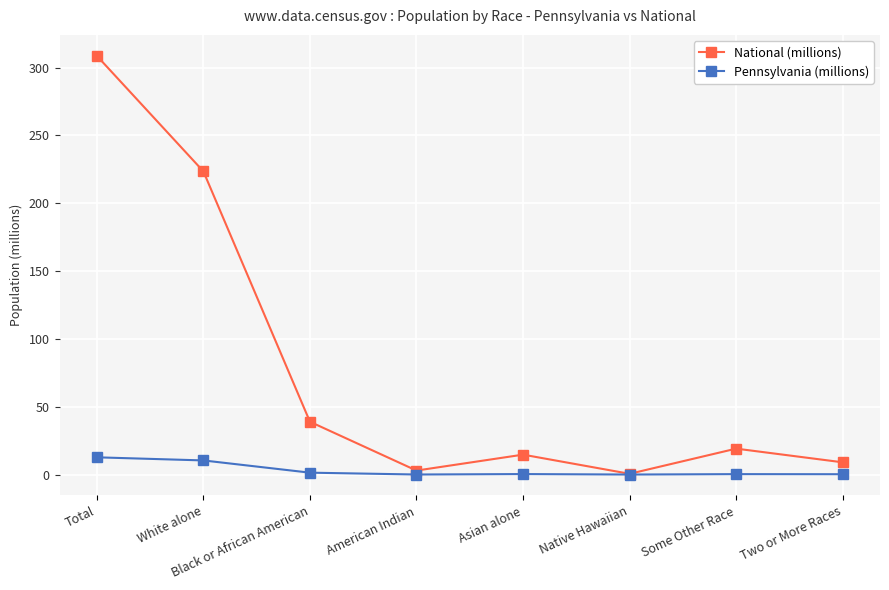

What is the label of the 7th point from the right?

White alone